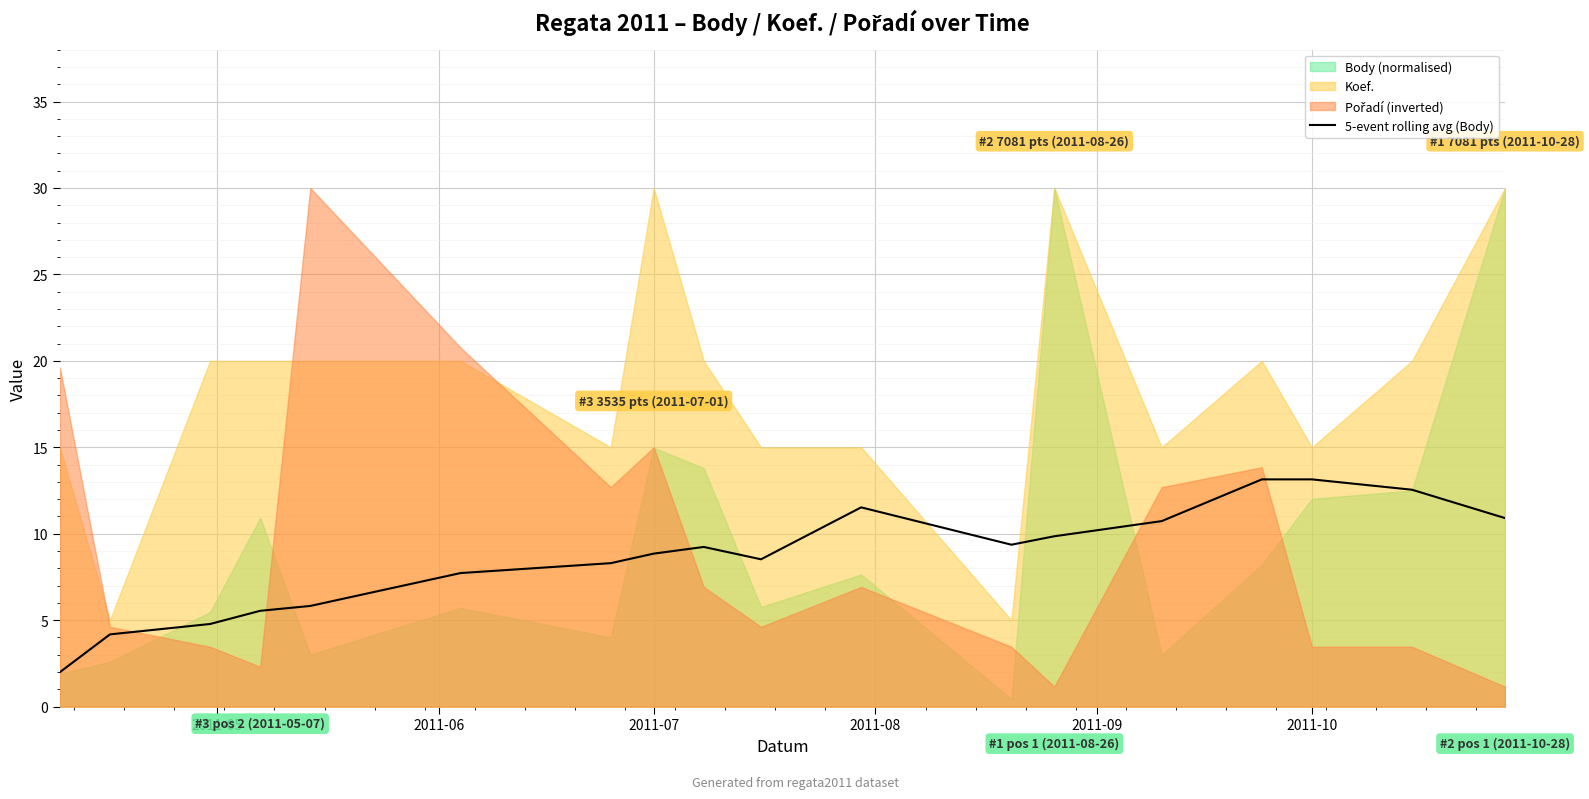

What is the minimum value for 5-event rolling avg (Body)?

2.0